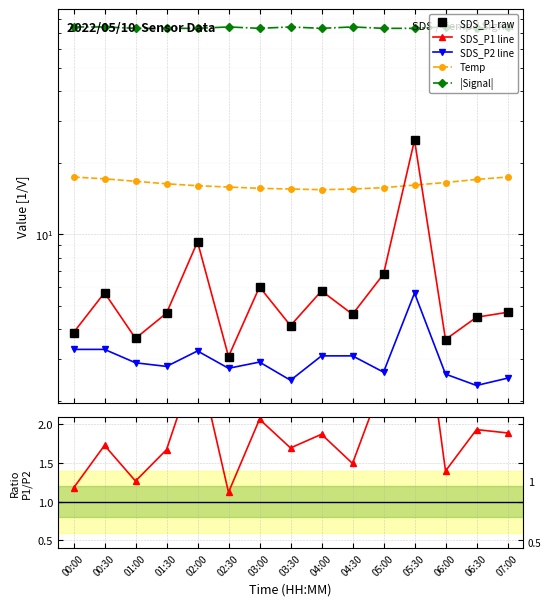

Is the value of |Signal| at 02:00 greater than the value of SDS_P2 line at 00:00?

Yes